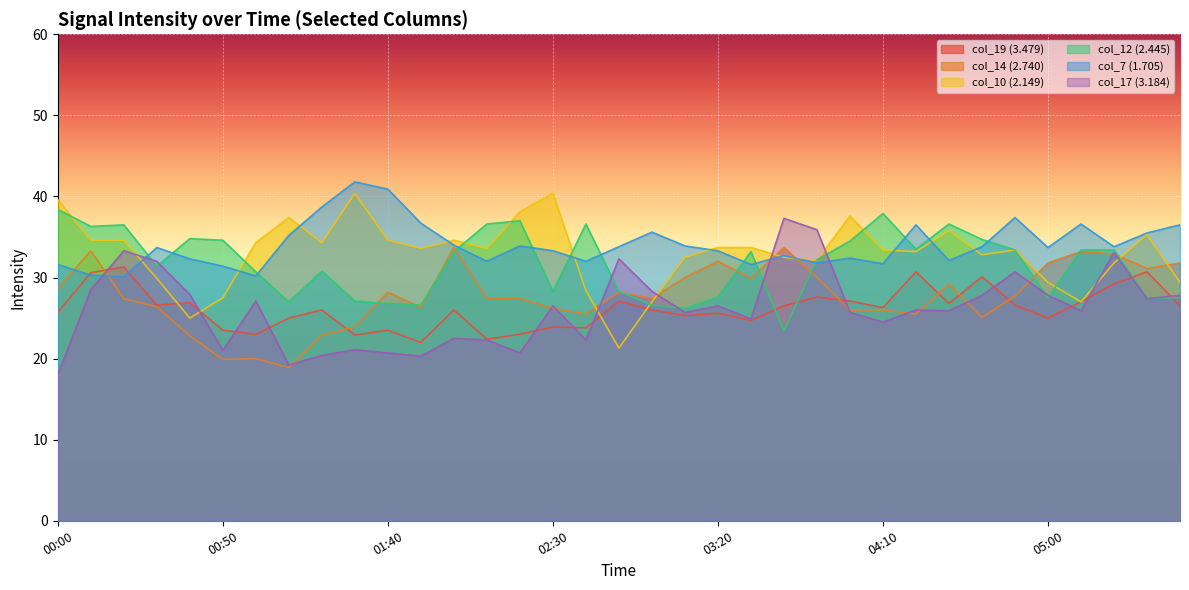

True or false: col_14 (2.740) and col_19 (3.479) cross at least once.

True